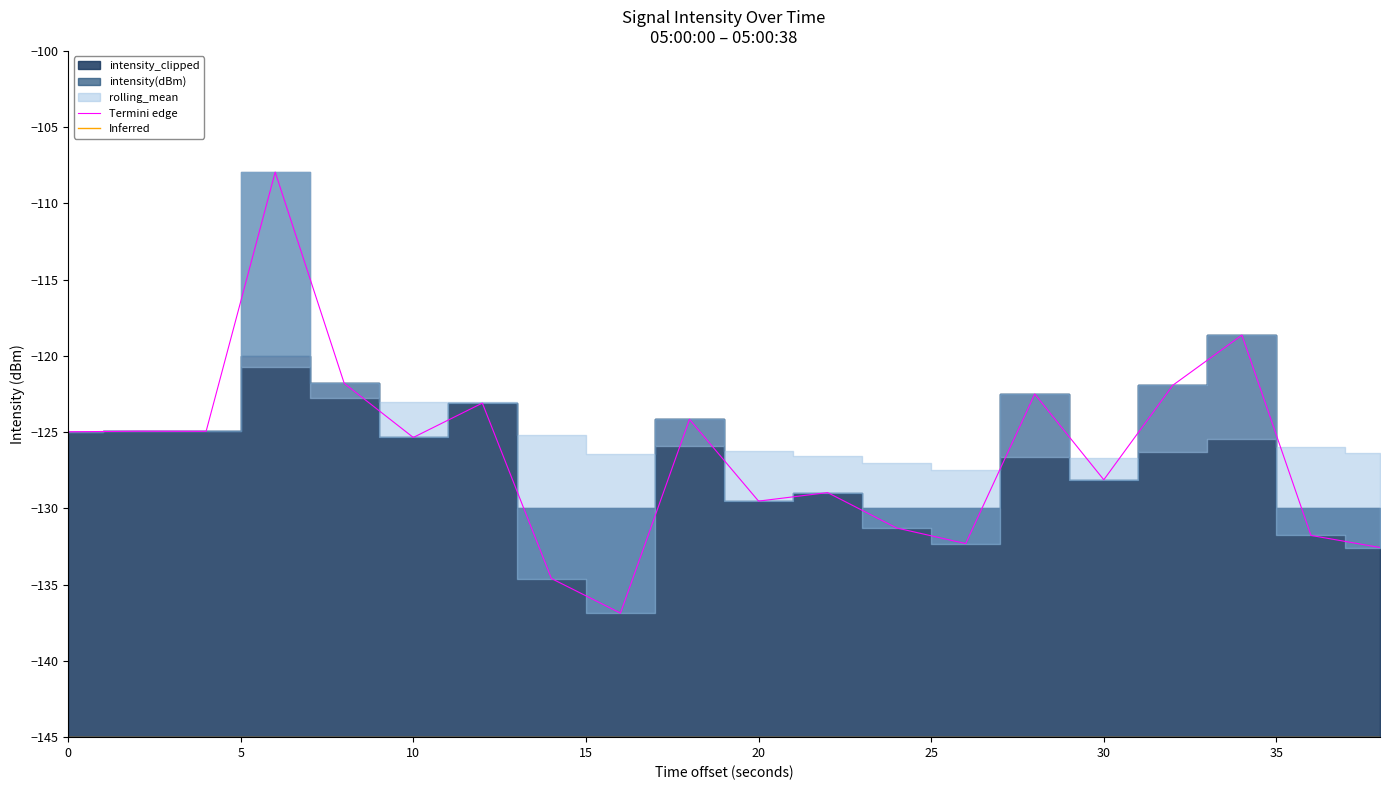

Which series has the largest range (max minus min)?

Termini edge